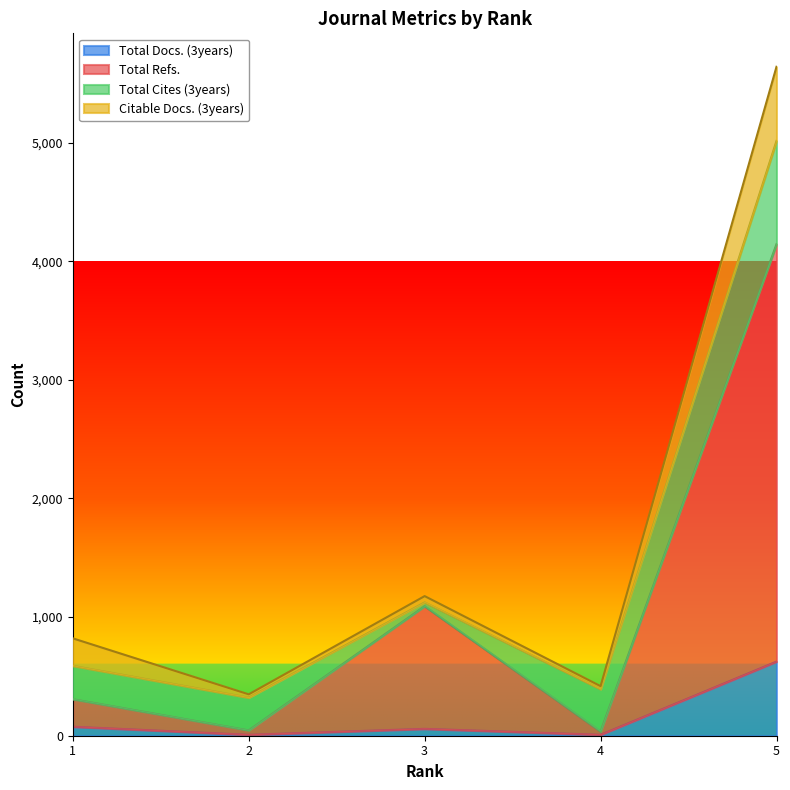

True or false: Total Refs. has a value of 1733 at 3.

False